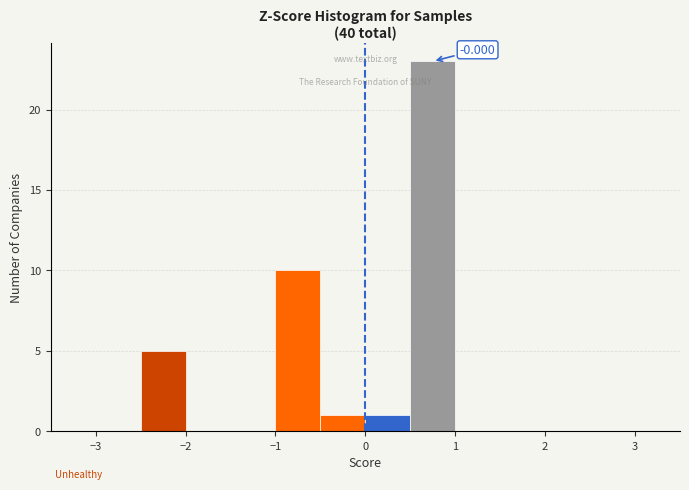

Which range on the x-axis has the tallest bar?

0.5 to 1.0